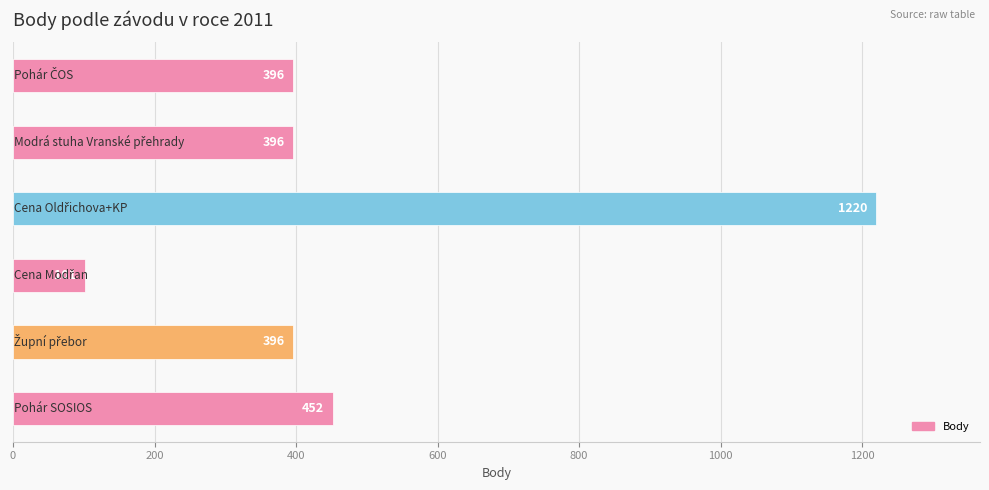

What is the smallest value displayed?

101